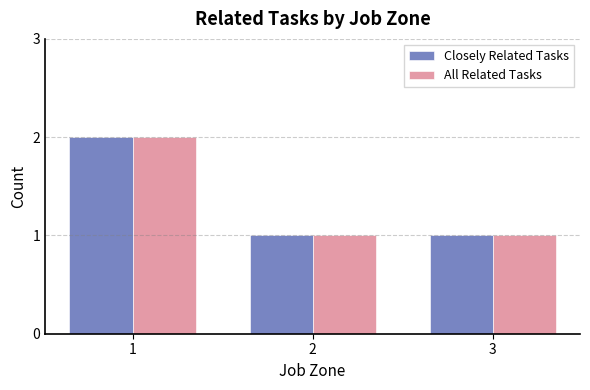

Are the bars grouped side by side (vs. stacked)?

Yes